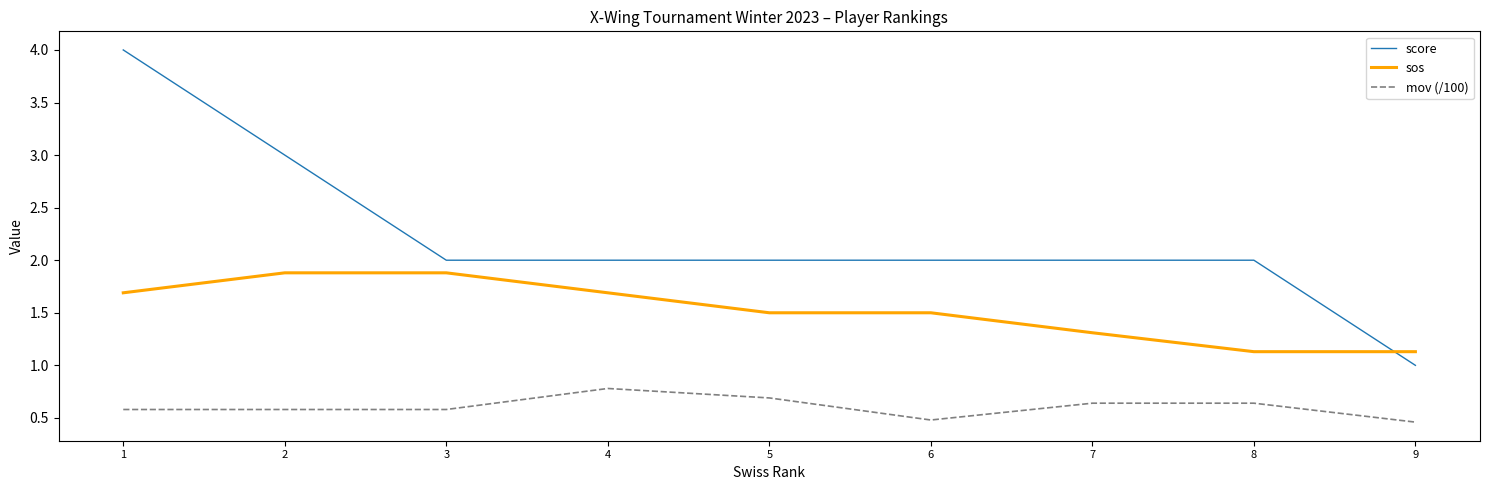

What is the minimum value for sos?

1.1